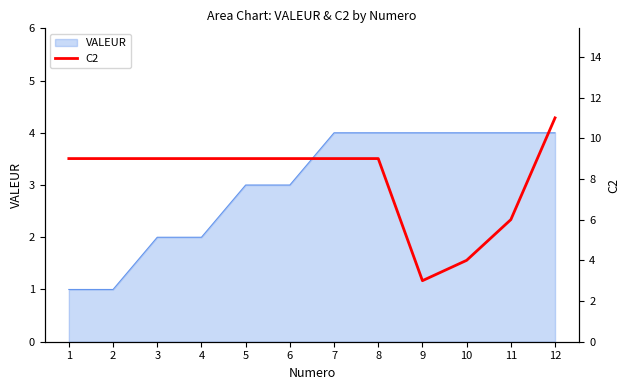

True or false: the data shows 9 at 1.

True